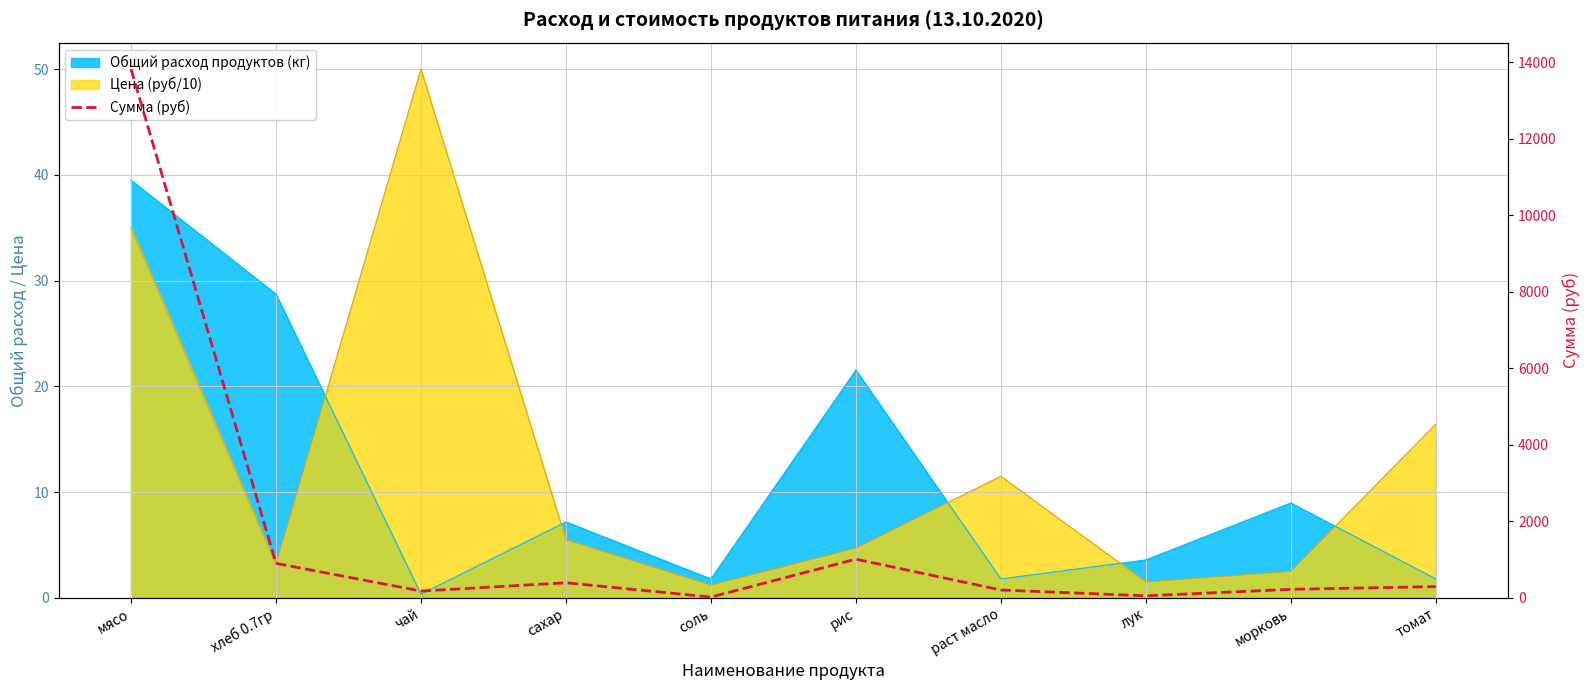

At which category does the data reach its first local peak?

сахар